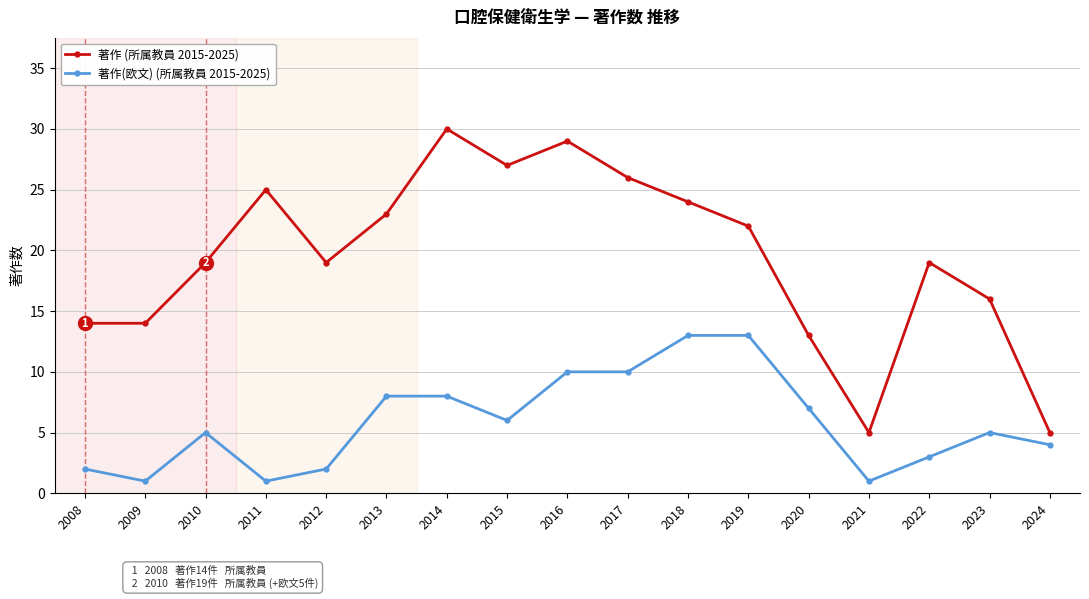

How many series are shown in this chart?

2